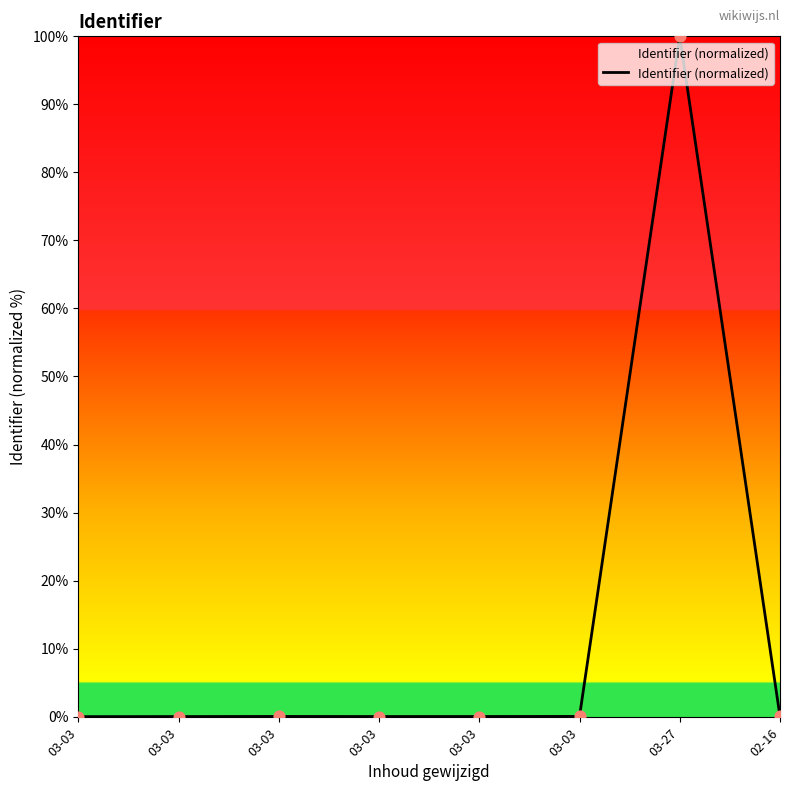

Which has a higher value, 03-03 or 02-16?

02-16